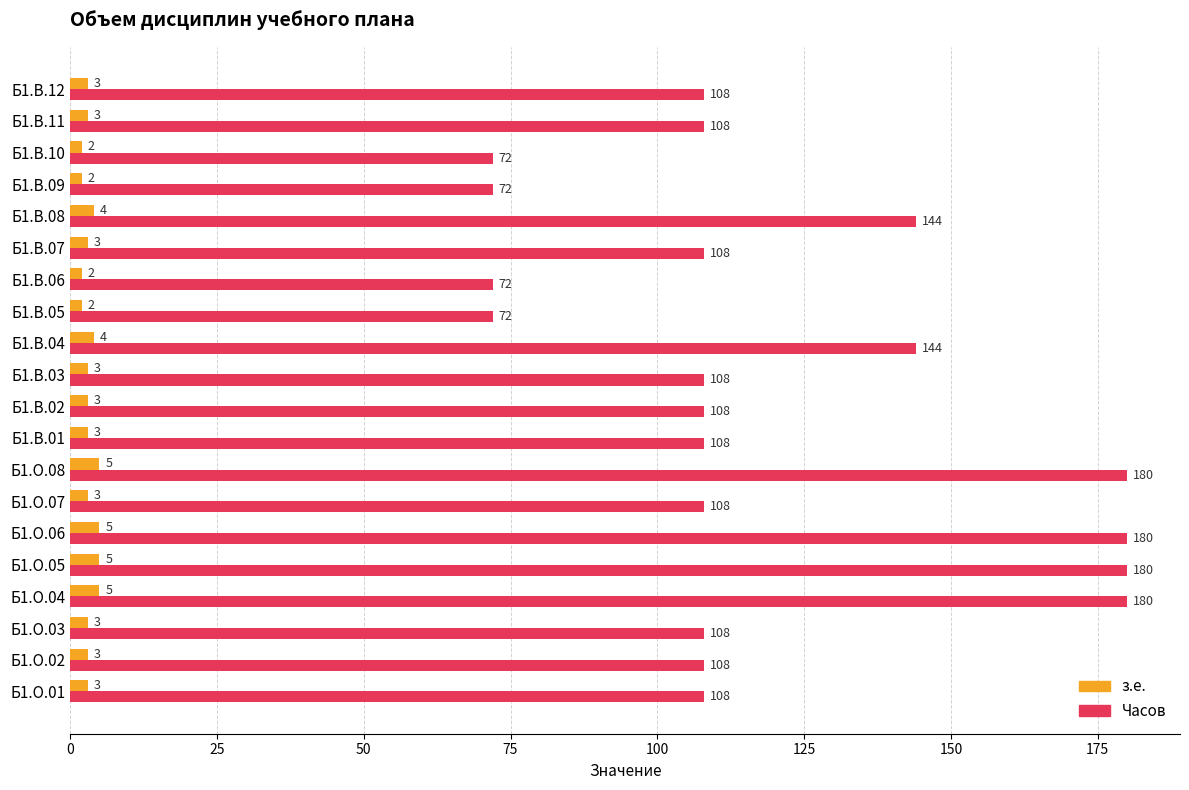

What is the difference between the maximum and minimum values in the Часов series?

108